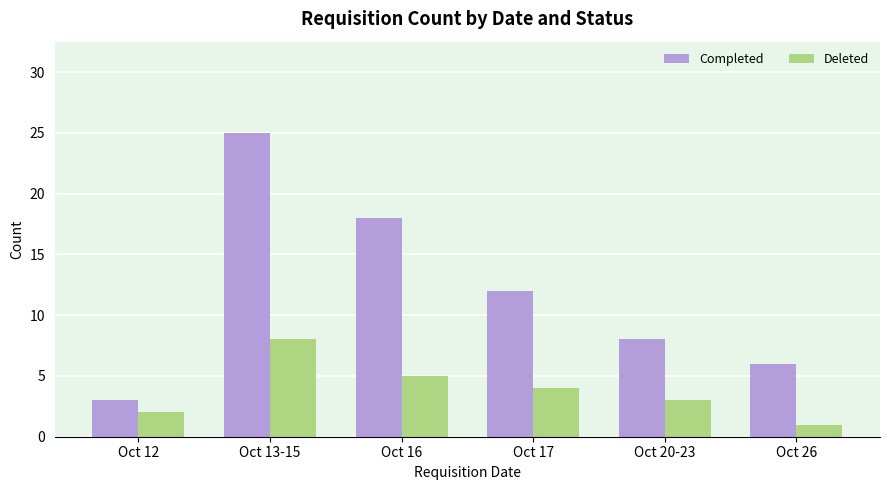

At which label does Deleted reach its minimum?

Oct 26